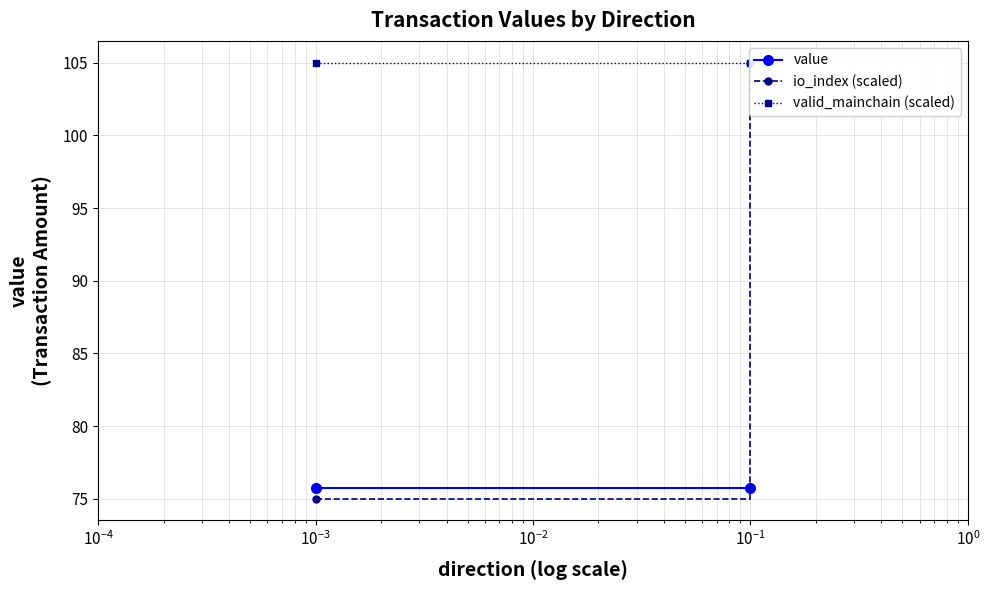

Is the value of io_index (scaled) at $\mathdefault{10^{-4}}$ greater than the value of valid_mainchain (scaled) at $\mathdefault{10^{-4}}$?

No